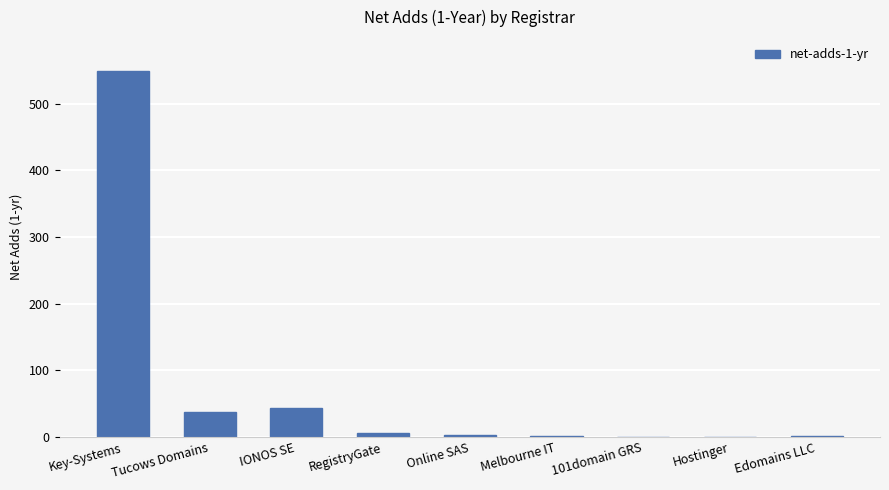

Which label corresponds to the largest value in the chart?

Key-Systems